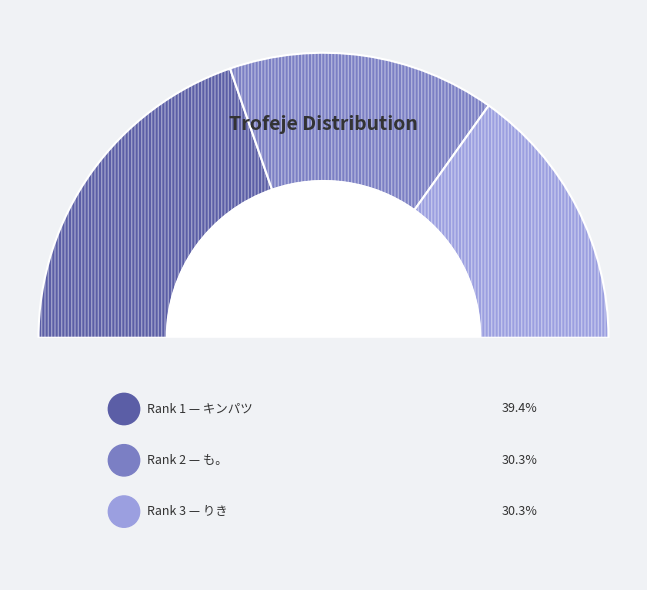

To the nearest percent, what is the combined percentage of 2 and 3?

61%